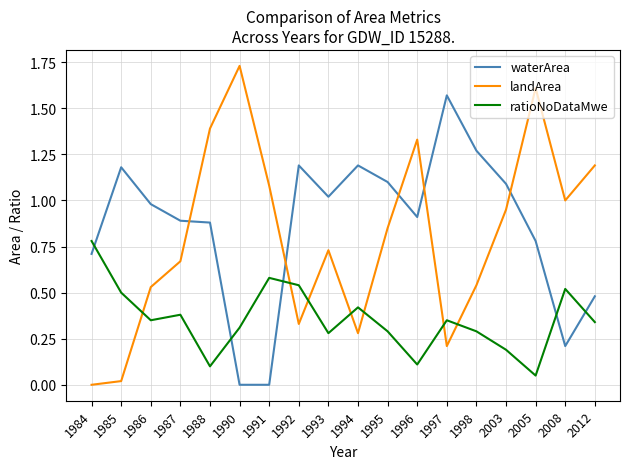

At which label is ratioNoDataMwe closest to 0?

2005